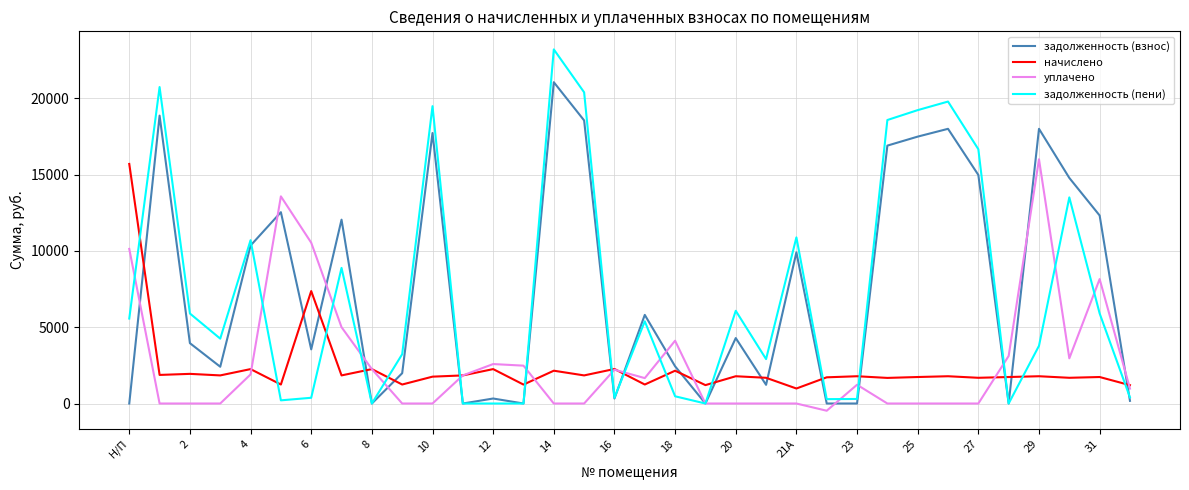

Which series has the widest spread of values?

задолженность (пени)